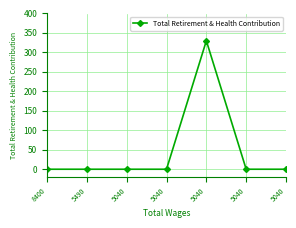

How many lines are shown in the chart?

1